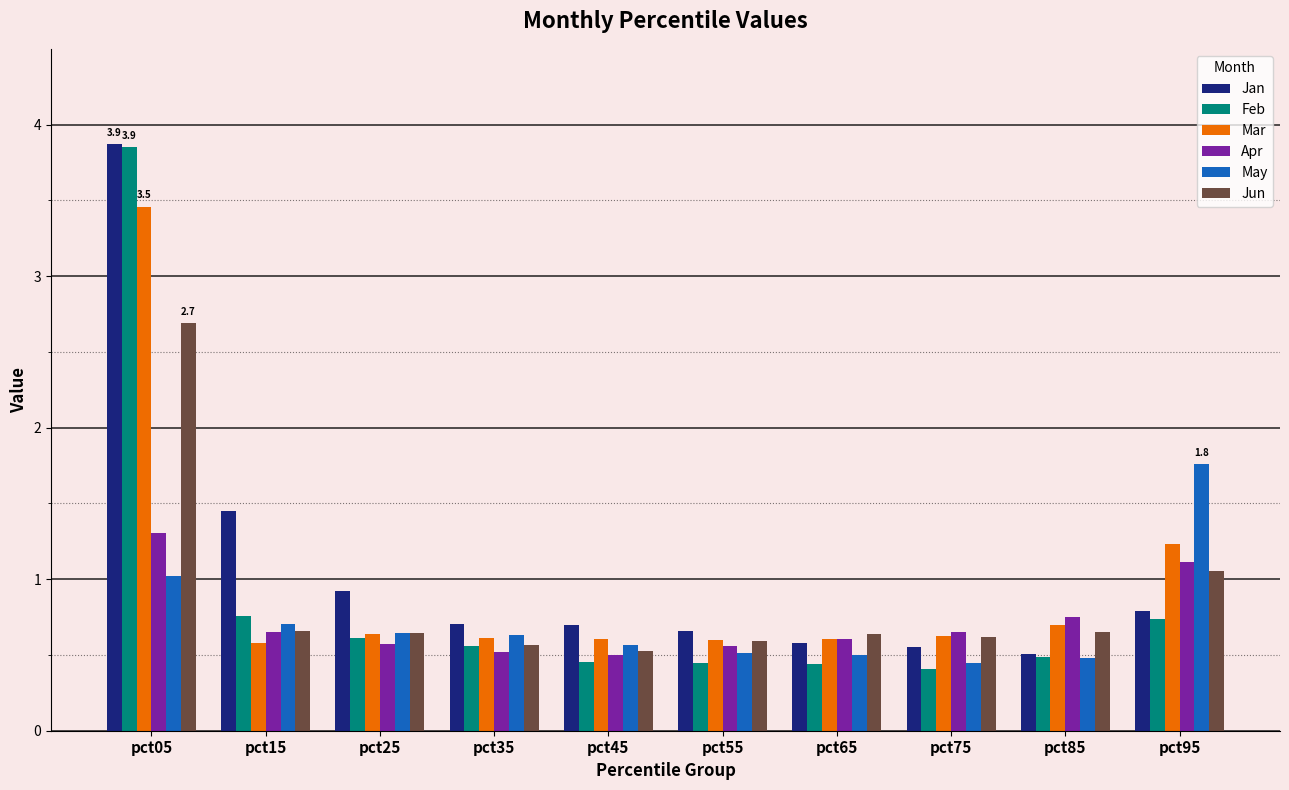

The value of Mar at pct95 is 2.1. True or false?

False